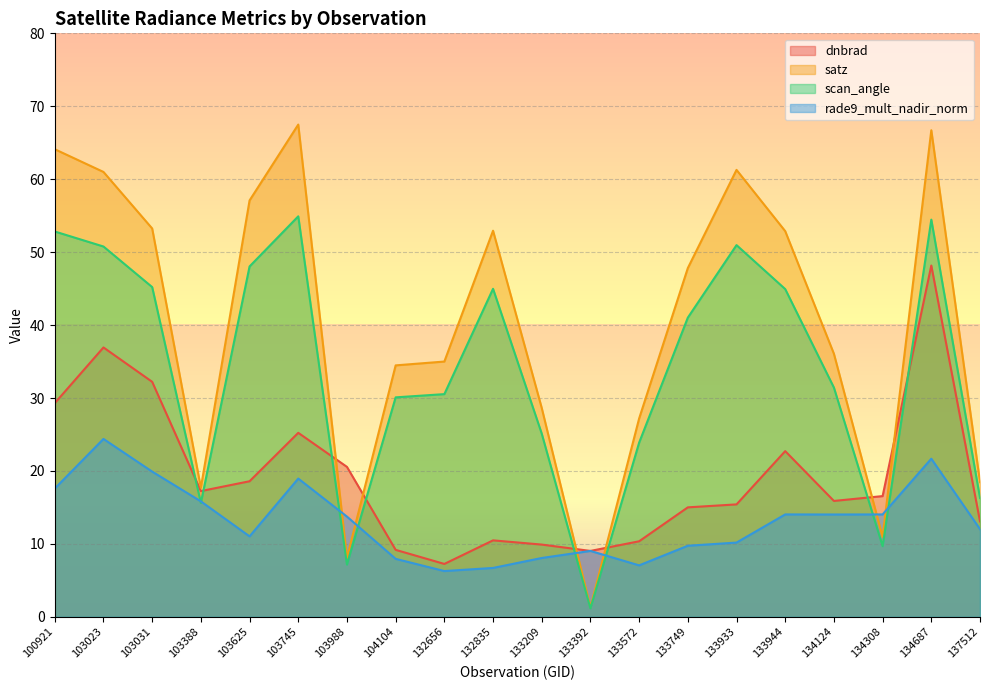

At which category is the sum across all series the highest?

134687